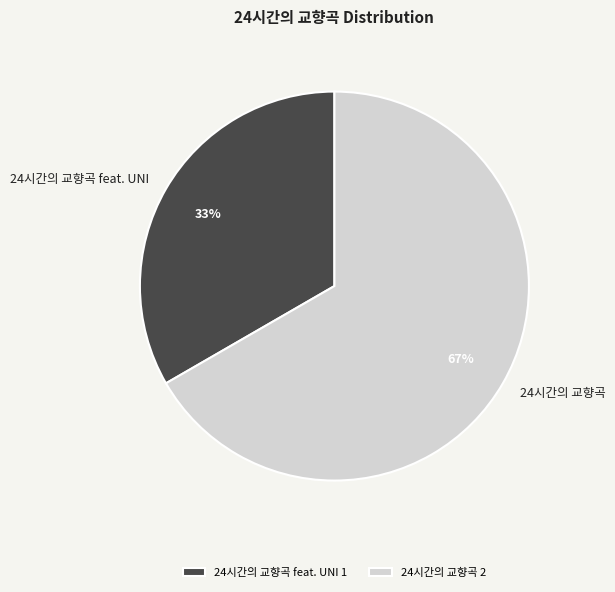

How many slices are in this pie chart?

2